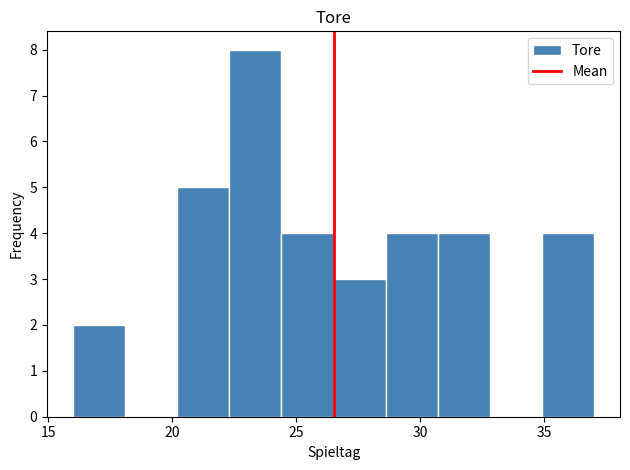

How tall is the bar that spans 30.7 to 32.8 on the x-axis? Neither the bar edges nor the heights are printed on the chart, so give them approximately, as read against the axes.

4